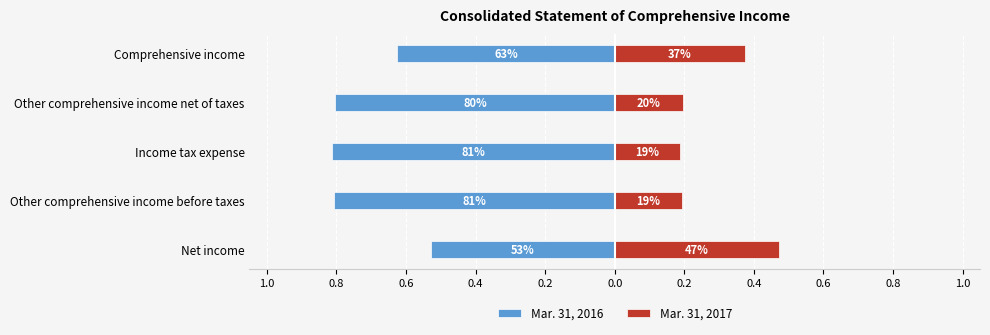

Are the bars horizontal?

Yes